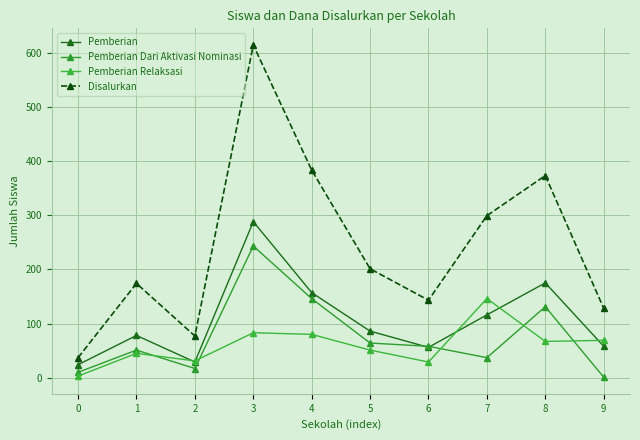

True or false: Pemberian Relaksasi and Disalurkan intersect in this chart.

False